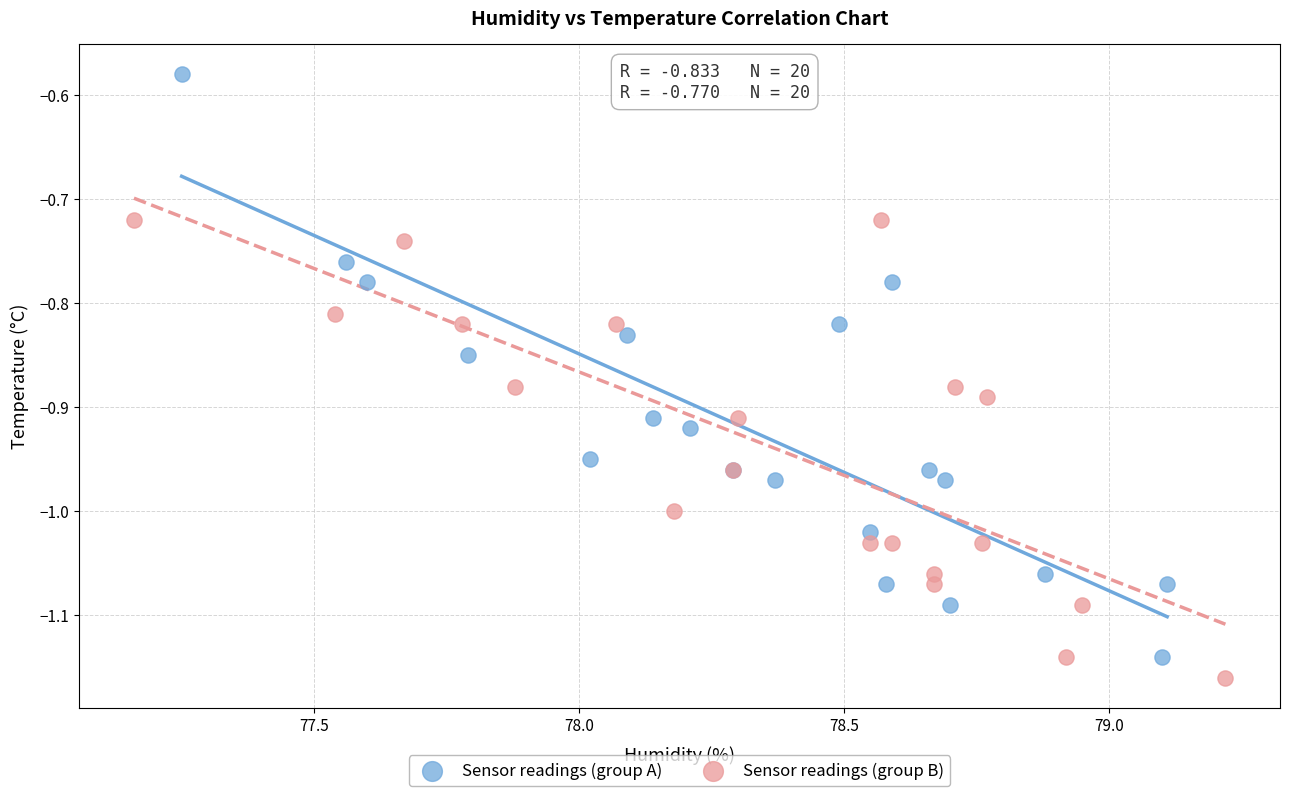

Which series has the largest Y range (max minus min)?

Sensor readings (group A)